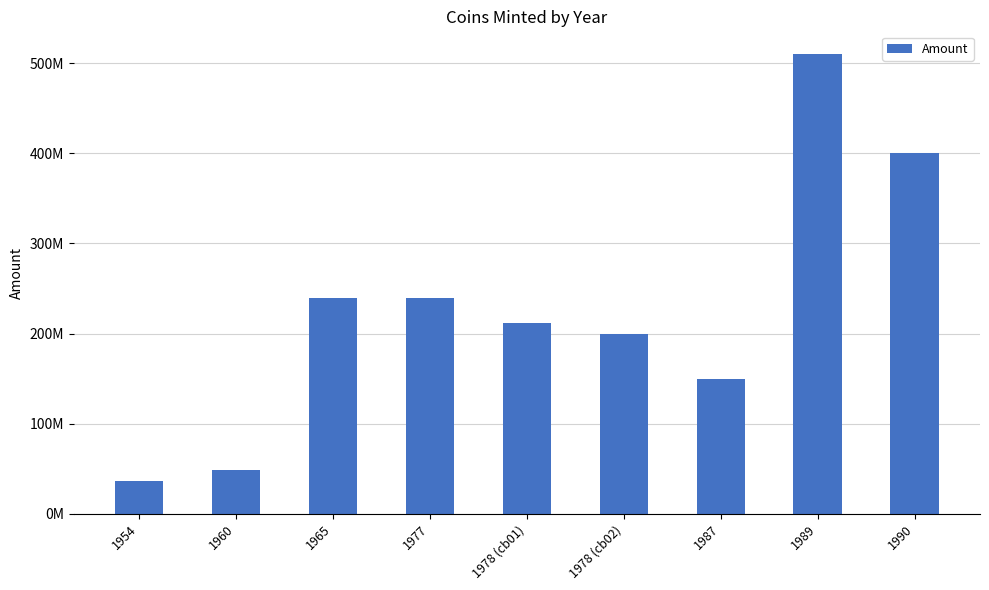

List the labels in order of value, largest first.

1989, 1990, 1965, 1977, 1978 (cb01), 1978 (cb02), 1987, 1960, 1954